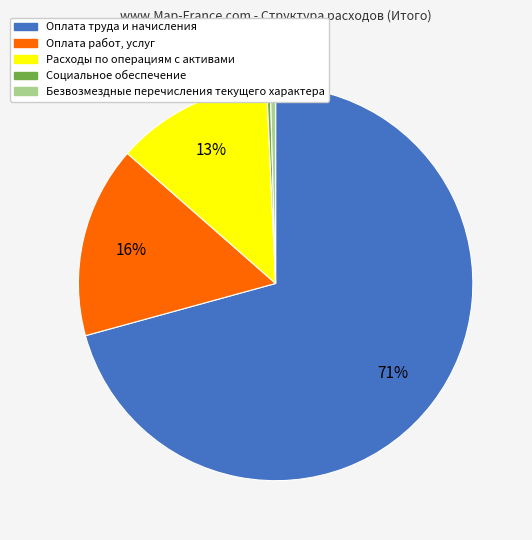

The Расходы по операциям с активами slice represents 19% of the pie. True or false?

False